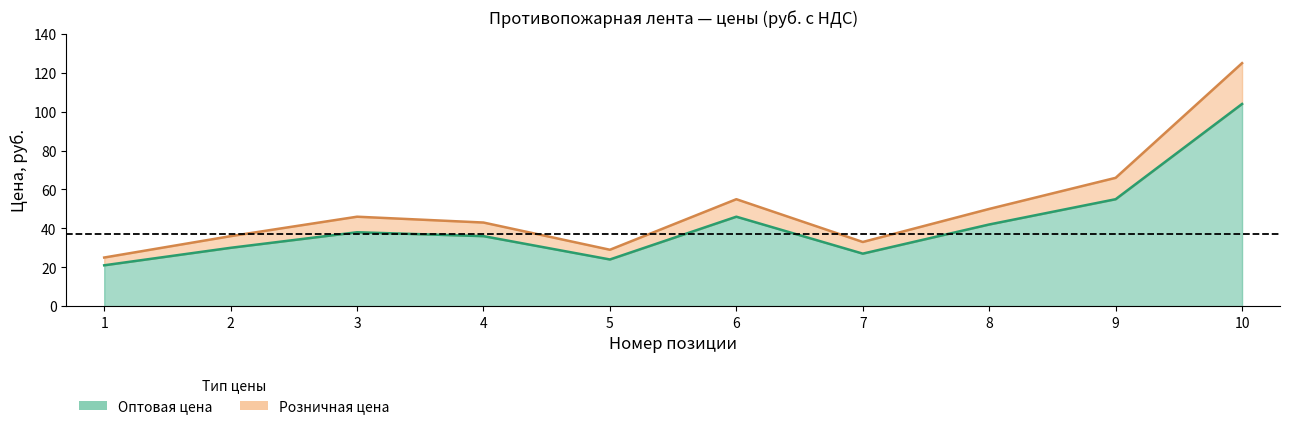

Which series has the largest total across all categories?

Розничная цена